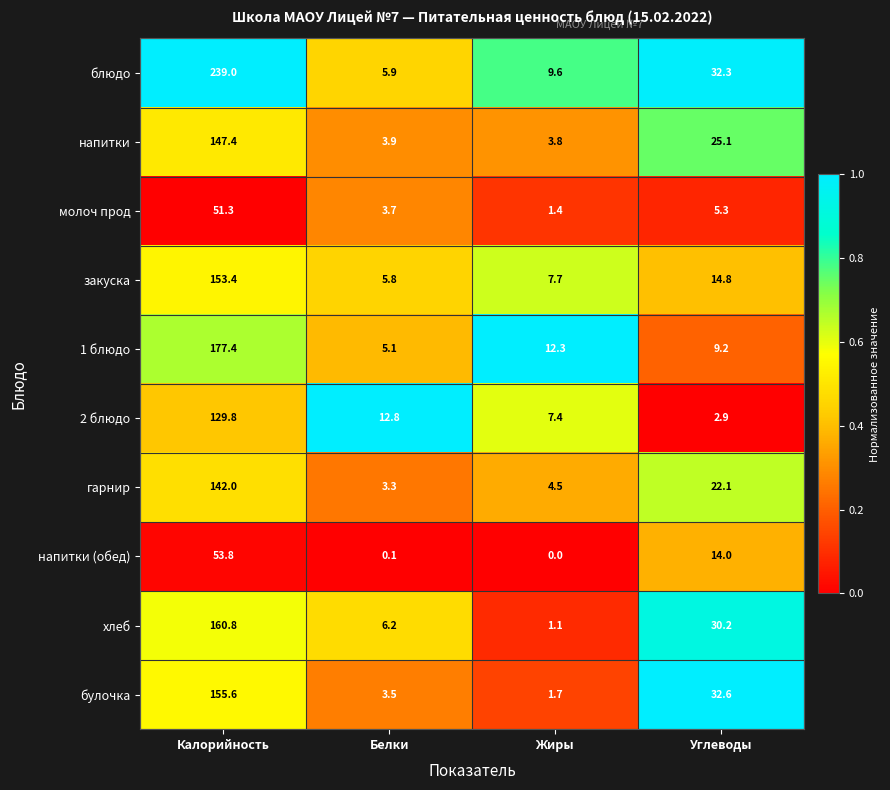

Which series has the largest total across all categories?

блюдо